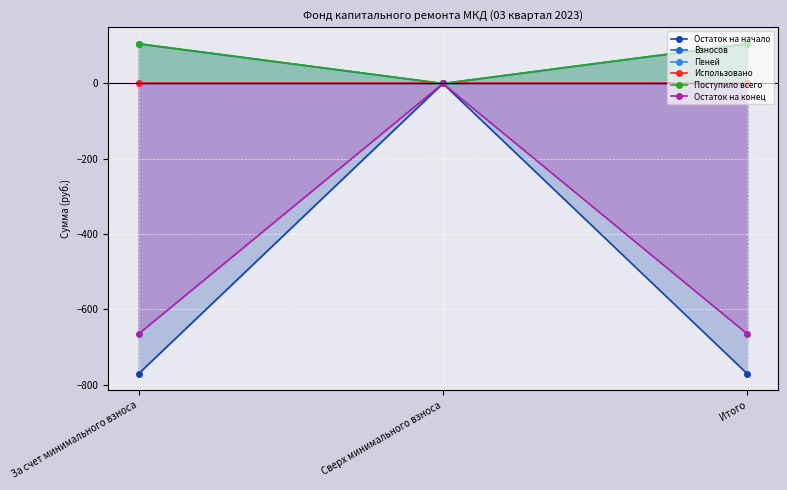

What are all the series names shown in the legend?

Остаток на начало, Взносов, Пеней, Использовано, Поступило всего, Остаток на конец